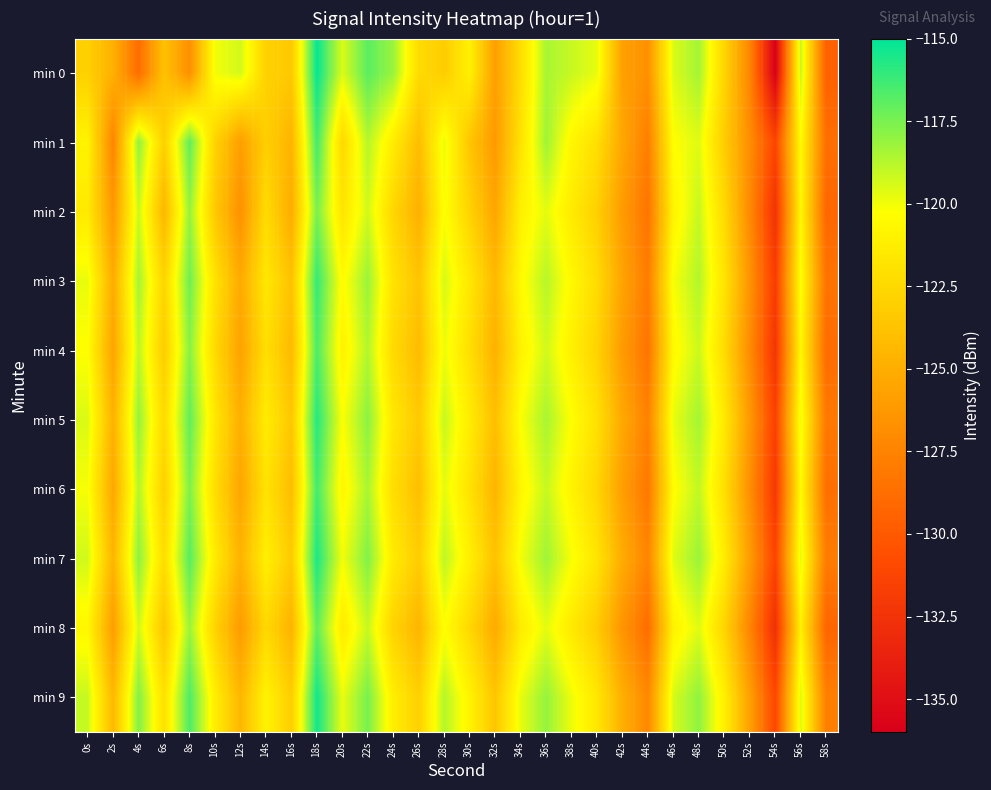

At which category does the chart reach its minimum across all series?

54s